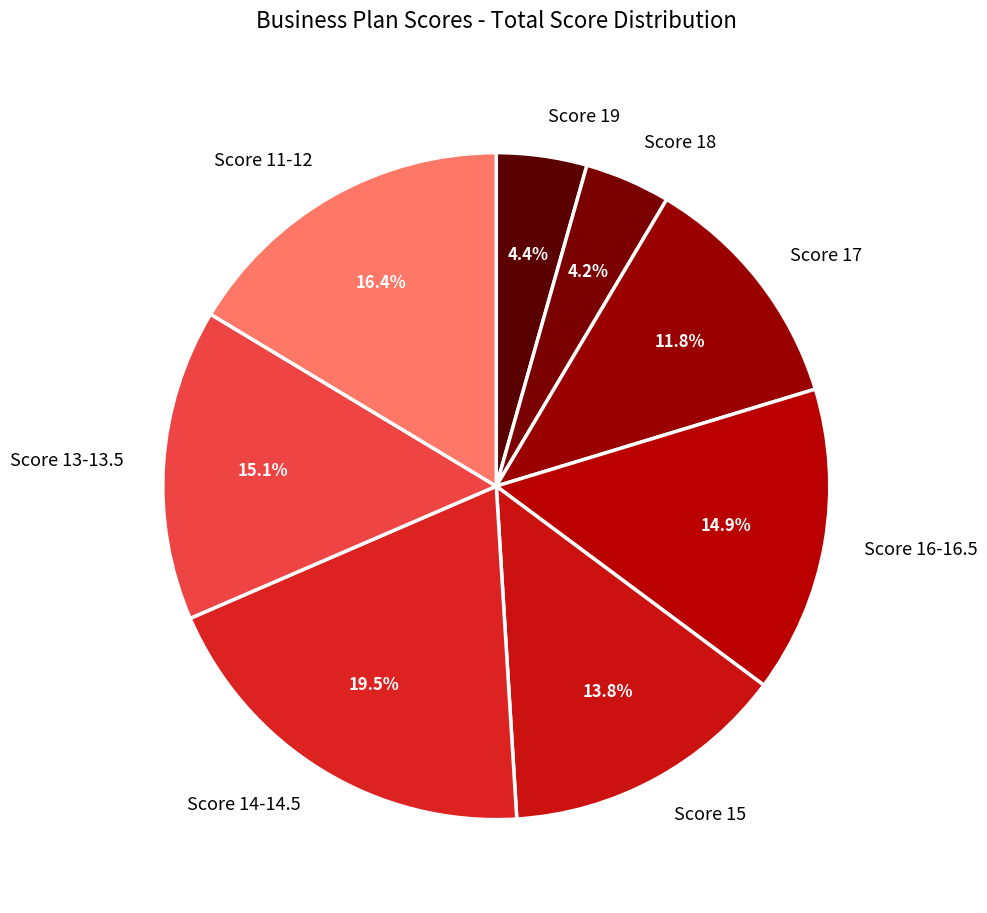

What is the ratio of the value at Score 11-12 to the value at Score 15?

1.2